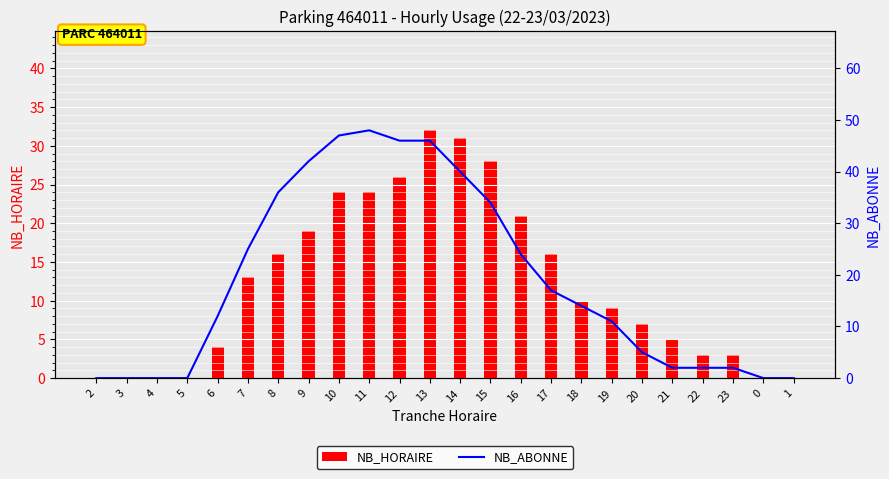

The value of NB_HORAIRE at 12 is 5. True or false?

False